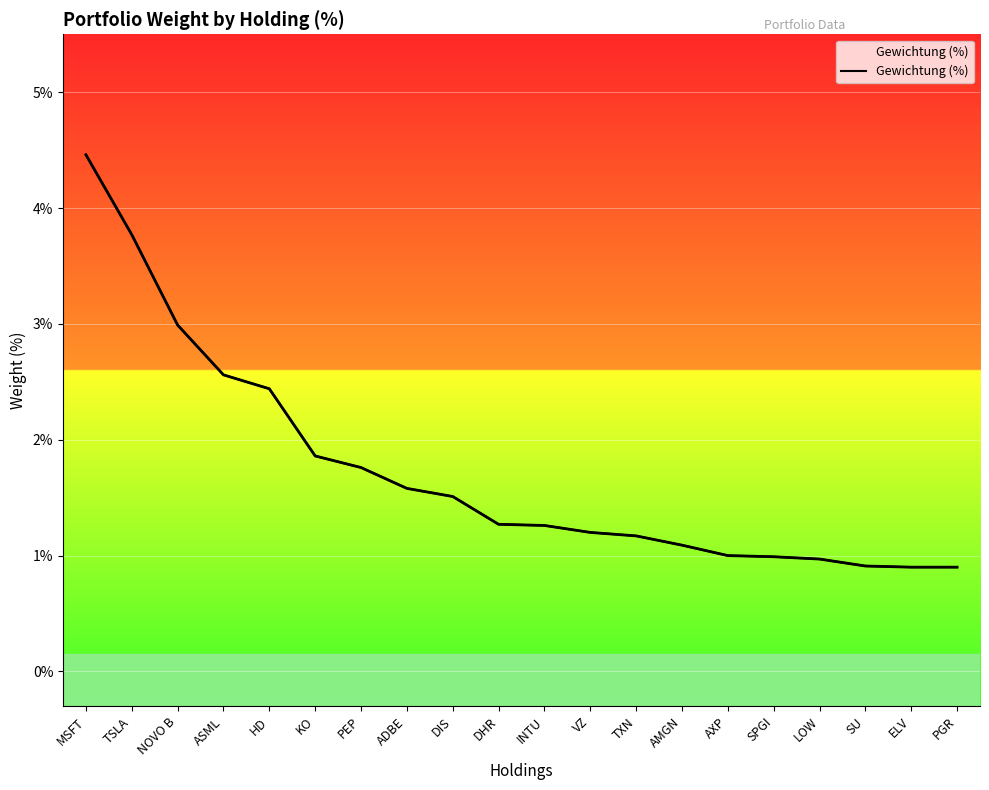

What is the label of the 7th point from the right?

AMGN